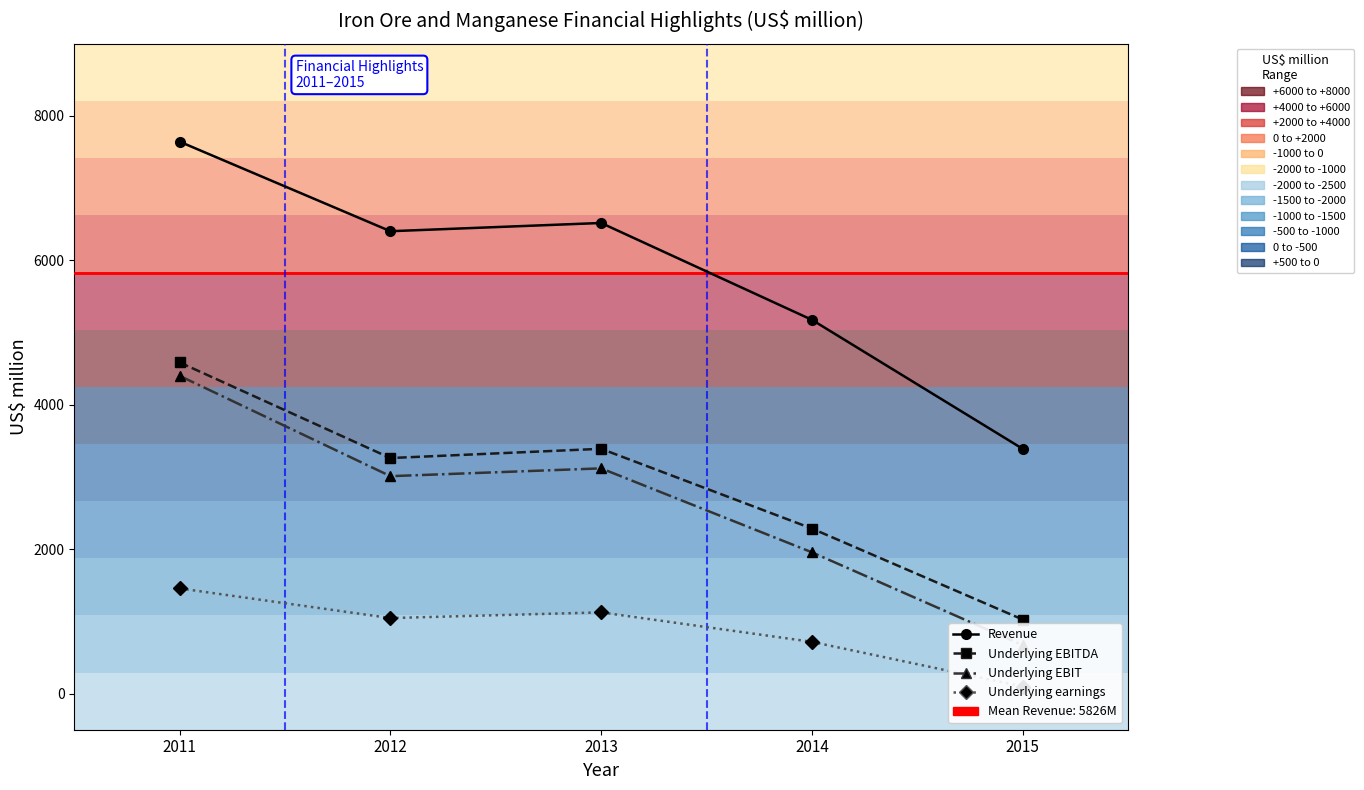

True or false: Underlying EBIT has more than 2 interior local peaks.

False